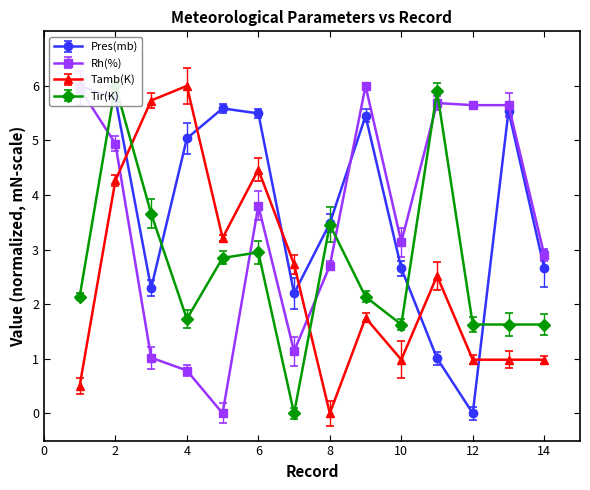

At which label does Tamb(K) reach its minimum?

8